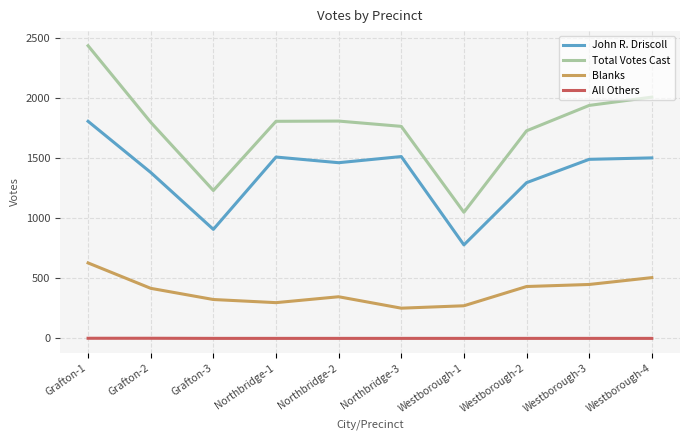

What position from the right is Grafton-2?

9